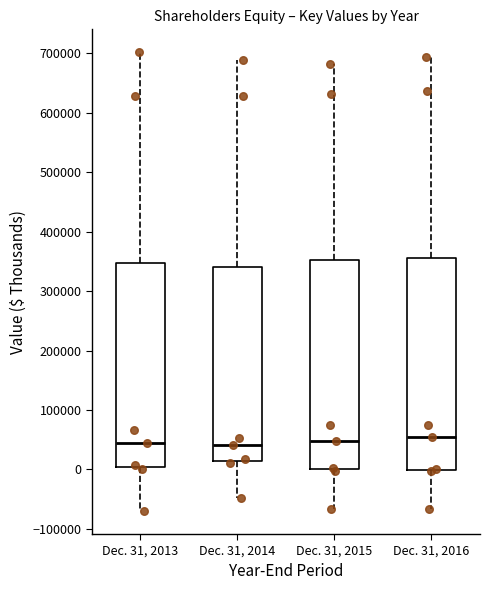

Where does the median line of the box for Dec. 31, 2015 sit on the y-axis? The values are not printed on the chart, so give them approximately, as read against the axis.

50000